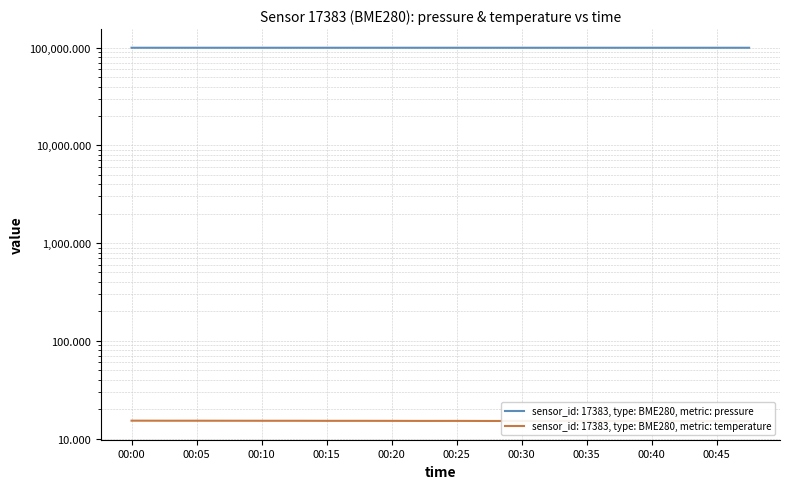

What is the total value across all series at 00:22?

99734.4